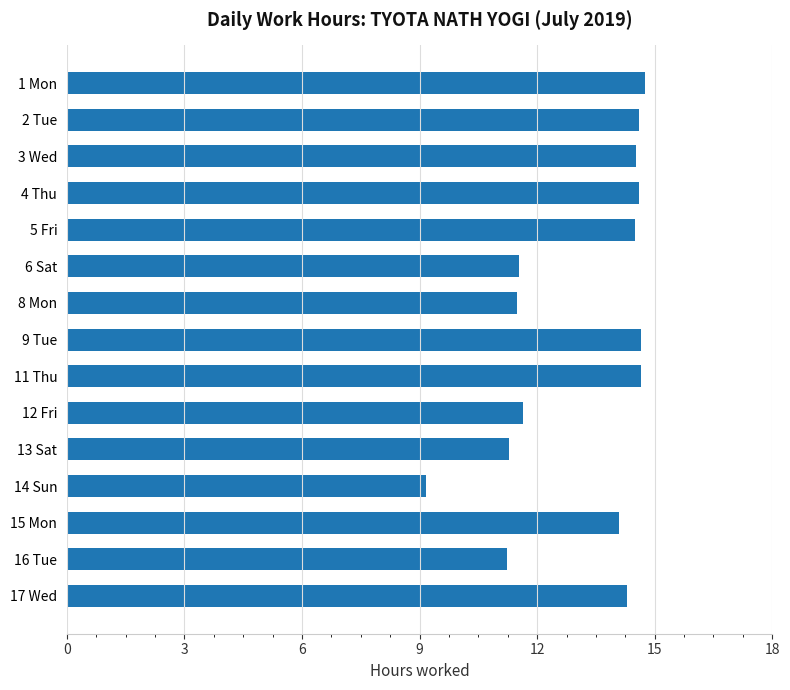

Which has a higher value, 4 Thu or 13 Sat?

4 Thu